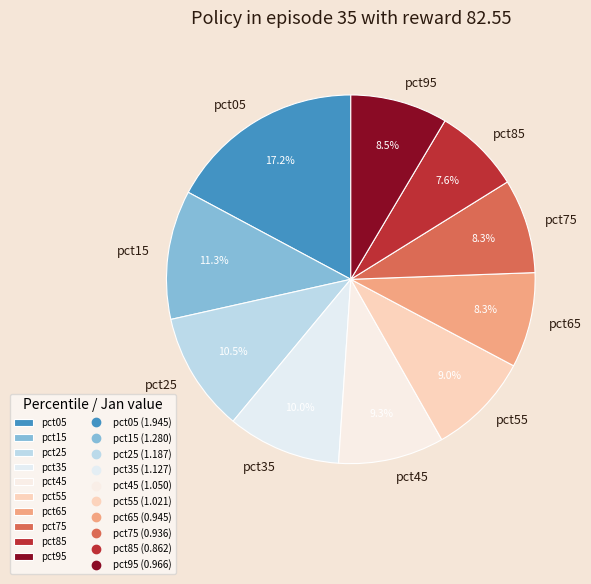

The pct95 slice represents 18% of the pie. True or false?

False